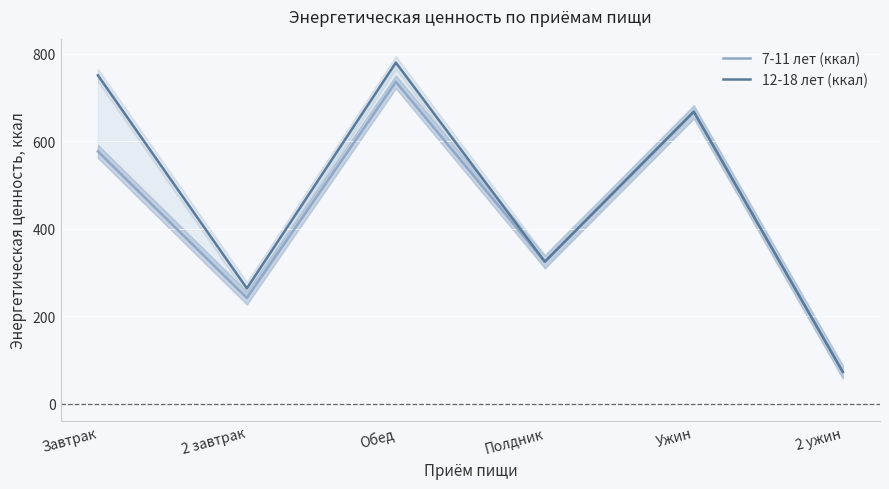

True or false: 12-18 лет (ккал) and 7-11 лет (ккал) intersect in this chart.

False